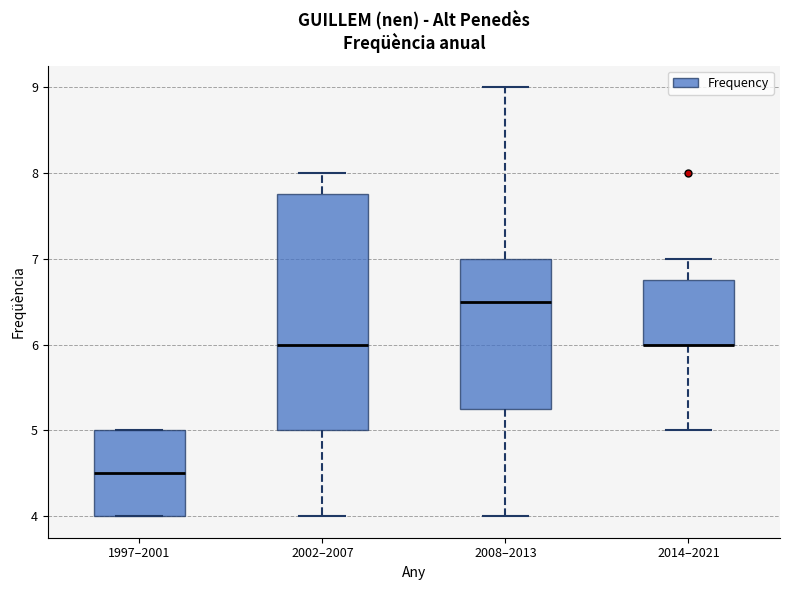

Reading left to right, read every box against the y-axis: the position of its median line, the range the box covers, and the ends of its whiskers. The values are not printed on the chart, so give them approximately, as read against the axis.

1997–2001: median 4.5, box 4.0 to 5.0, whiskers 4.0 to 5.0
2002–2007: median 6.0, box 5.0 to 7.8, whiskers 4.0 to 8.0
2008–2013: median 6.5, box 5.3 to 7.0, whiskers 4.0 to 9.0
2014–2021: median 6.0 (drawn on the box's lower edge), box 6.0 to 6.8, whiskers 5.0 to 7.0